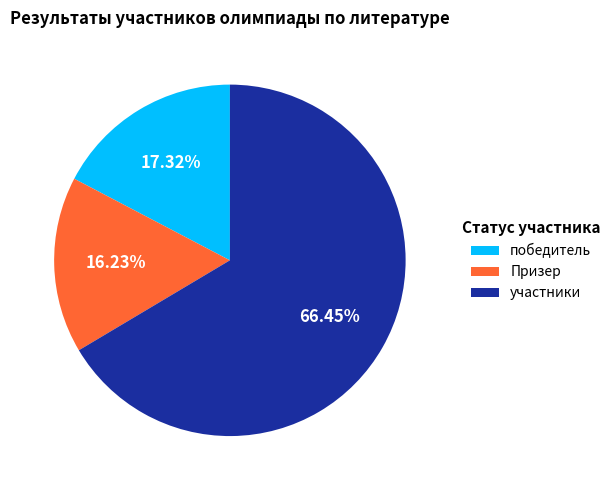

Do Призер and победитель together represent more than half of the pie?

No